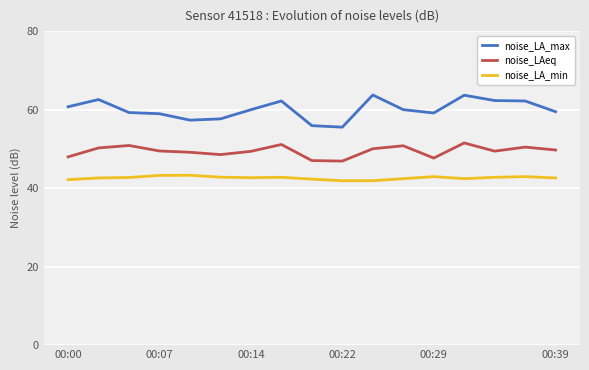

True or false: noise_LA_max and noise_LA_min intersect in this chart.

False